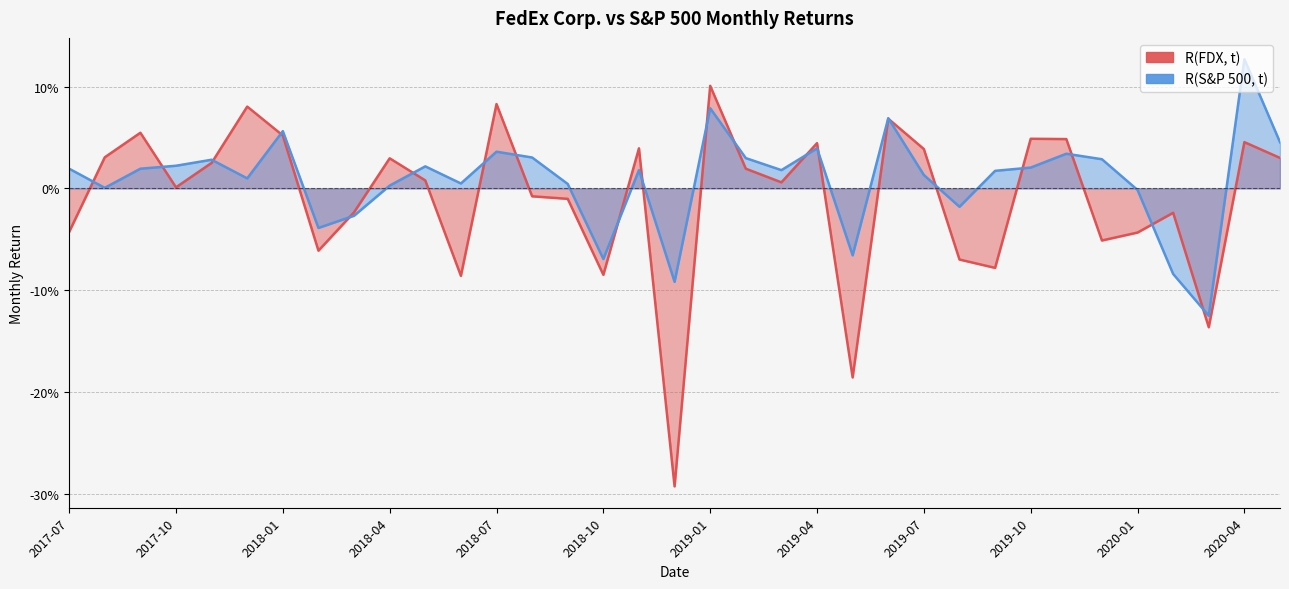

Reading left to right, transcribe all the data shown in this chart.

R(FDX, t): 2017-07=-0.0	2017-08=0.0	2017-09=0.1	2017-10=0.0	2017-11=0.0	2017-12=0.1	2018-01=0.1	2018-02=-0.1	2018-03=-0.0	2018-04=0.0	2018-05=0.0	2018-06=-0.1	2018-07=0.1	2018-08=-0.0	2018-09=-0.0	2018-10=-0.1	2018-11=0.0	2018-12=-0.3	2019-01=0.1	2019-02=0.0	2019-03=0.0	2019-04=0.0	2019-05=-0.2	2019-06=0.1	2019-07=0.0	2019-08=-0.1	2019-09=-0.1	2019-10=0.0	2019-11=0.0	2019-12=-0.1	2020-01=-0.0	2020-02=-0.0	2020-03=-0.1	2020-04=0.0	2020-05=0.0
R(S&P 500, t): 2017-07=0.0	2017-08=0.0	2017-09=0.0	2017-10=0.0	2017-11=0.0	2017-12=0.0	2018-01=0.1	2018-02=-0.0	2018-03=-0.0	2018-04=0.0	2018-05=0.0	2018-06=0.0	2018-07=0.0	2018-08=0.0	2018-09=0.0	2018-10=-0.1	2018-11=0.0	2018-12=-0.1	2019-01=0.1	2019-02=0.0	2019-03=0.0	2019-04=0.0	2019-05=-0.1	2019-06=0.1	2019-07=0.0	2019-08=-0.0	2019-09=0.0	2019-10=0.0	2019-11=0.0	2019-12=0.0	2020-01=-0.0	2020-02=-0.1	2020-03=-0.1	2020-04=0.1	2020-05=0.0